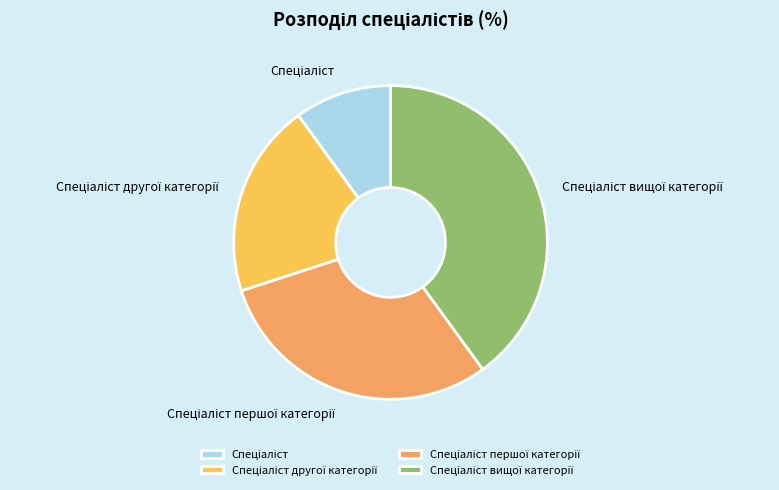

Is there any slice that represents more than half of the pie?

No